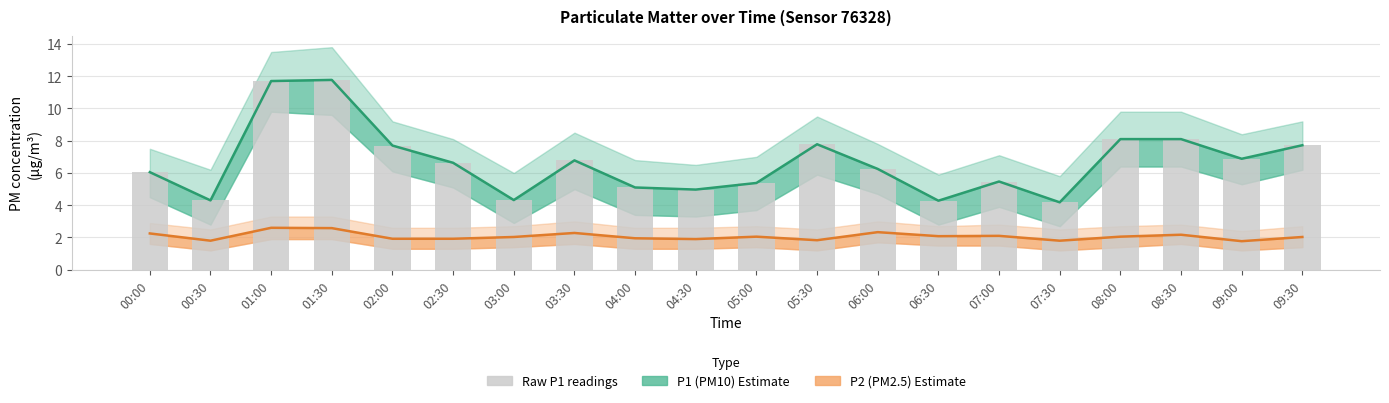

Rank the series at 04:30 from highest to lowest value.

P1 (PM10) estimate, Raw P1 readings, P2 (PM2.5) estimate